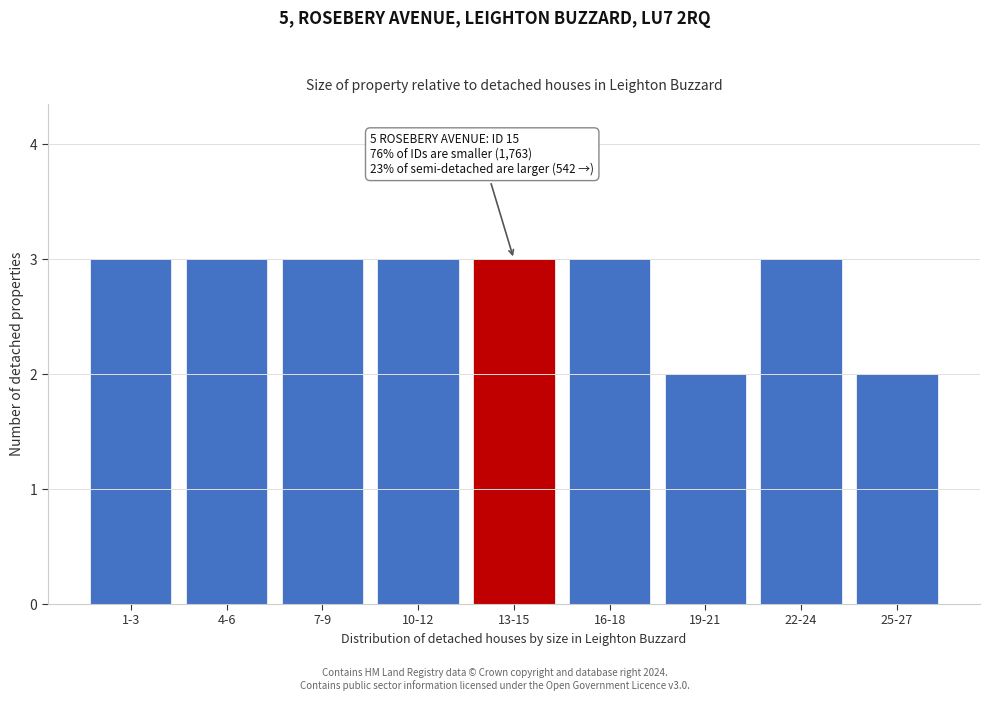

Reading right to left, transcribe all the data shown in this chart.

2	3	2	3	3	3	3	3	3